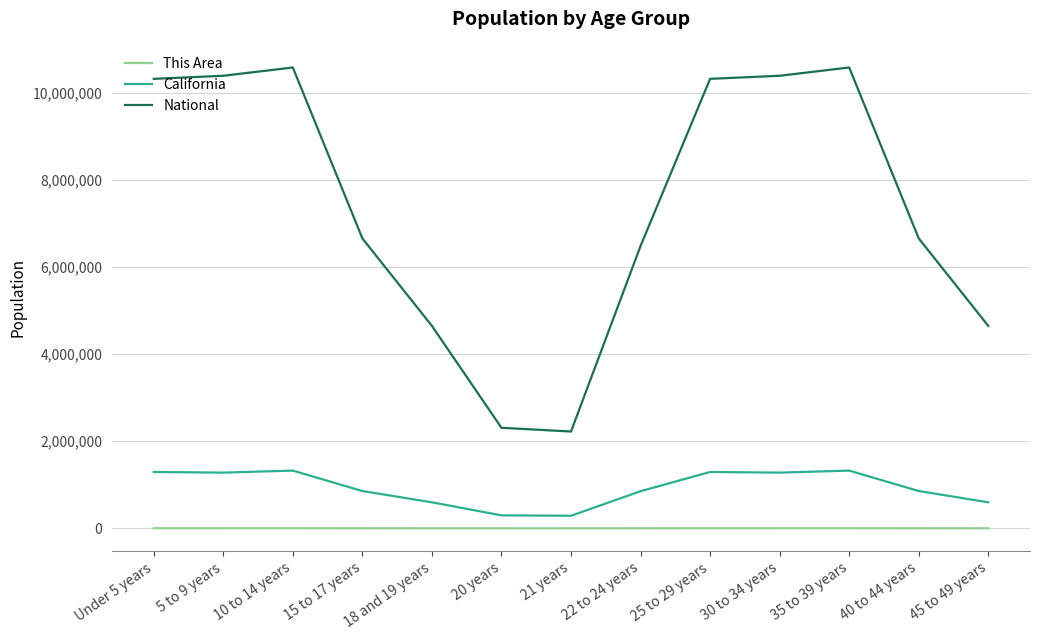

Which series has the largest range (max minus min)?

National